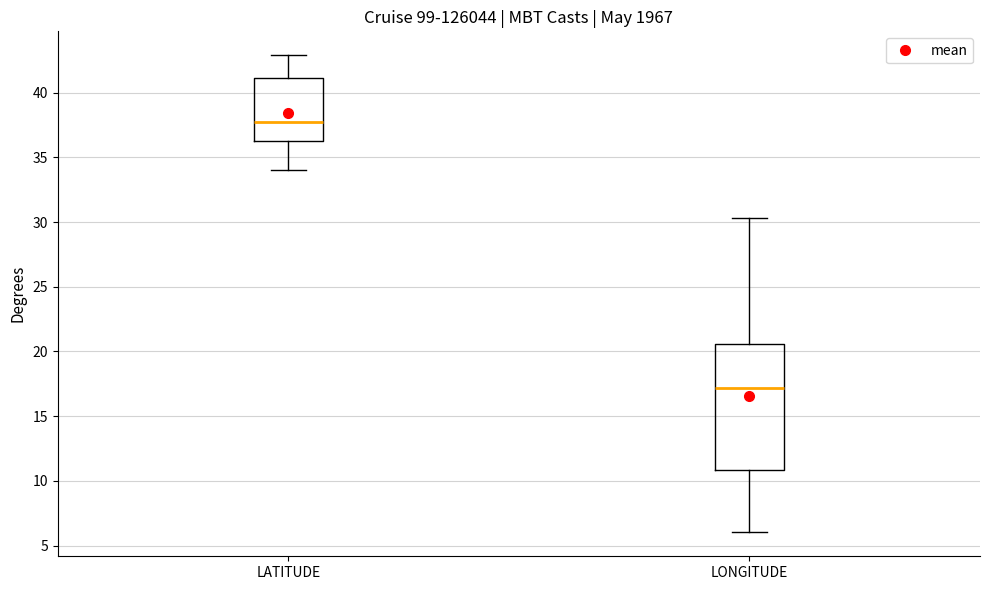

Reading left to right, read every box against the y-axis: the position of its median line, the range the box covers, and the ends of its whiskers. The values are not printed on the chart, so give them approximately, as read against the axis.

LATITUDE: median 38.0, box 36.0 to 41.0, whiskers 34.0 to 43.0
LONGITUDE: median 17.0, box 11.0 to 20.5, whiskers 6.0 to 30.5